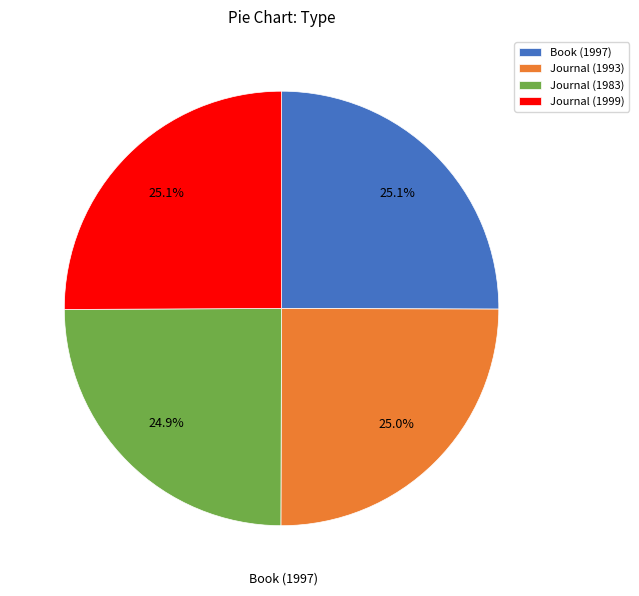

Combined, what portion of the pie is Book (1997) and Journal (1999)?

50.1%